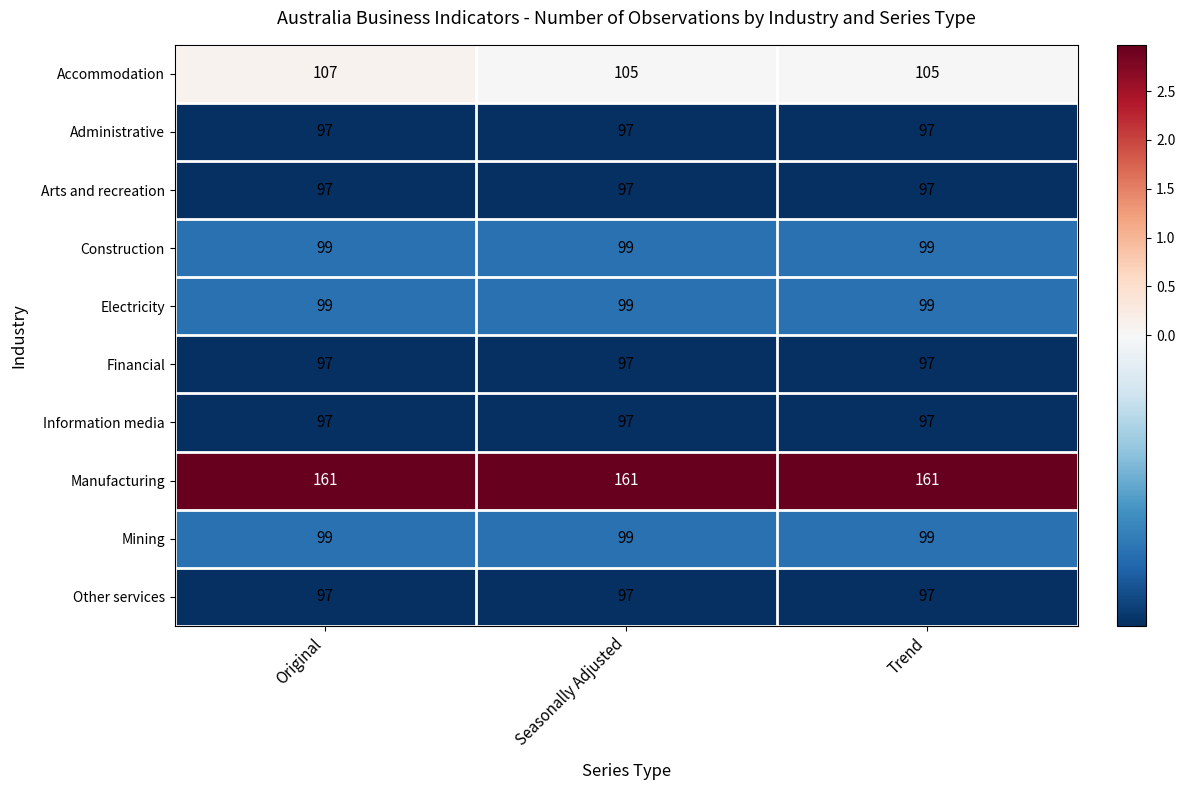

At which category is the sum across all series the highest?

Original